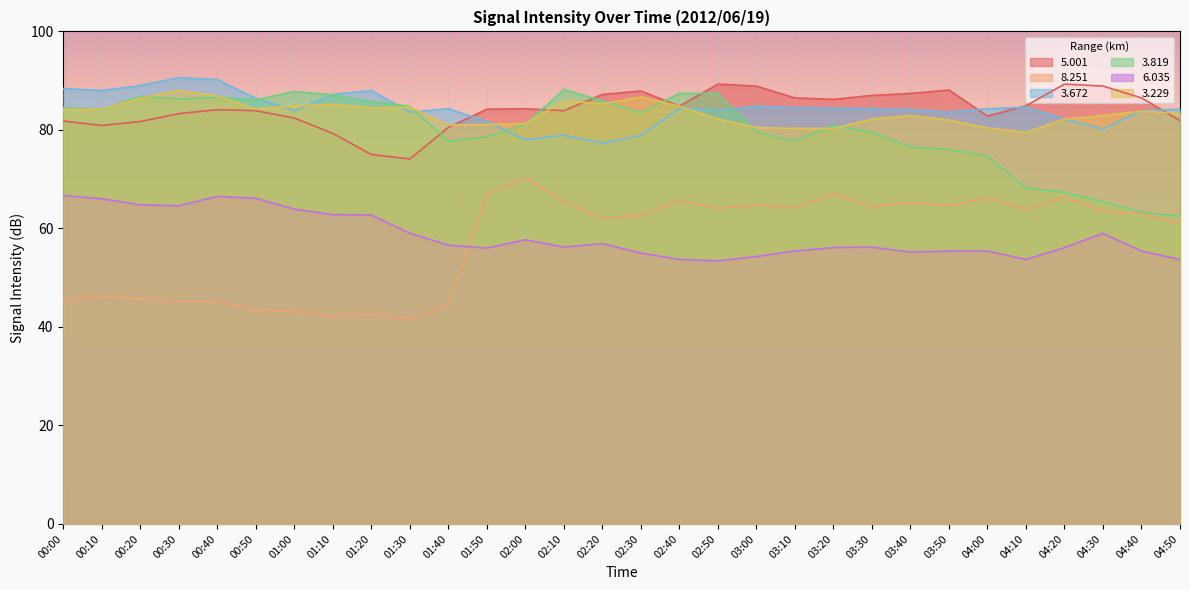

Which series has the largest total across all categories?

  3.672